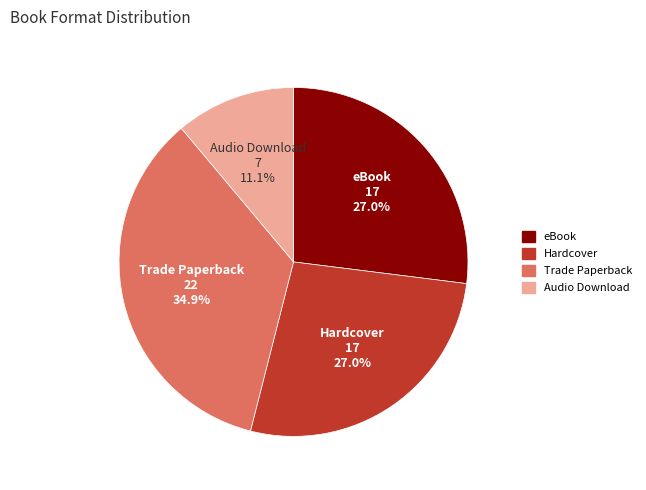

To the nearest percent, what percentage of the pie is eBook?

27%